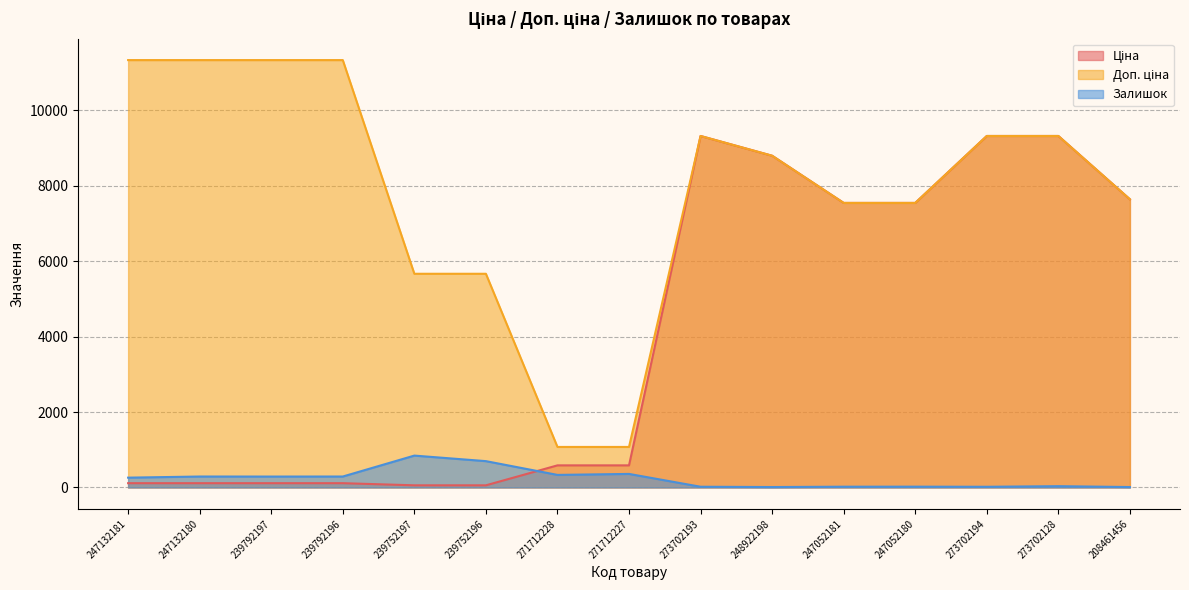

True or false: Залишок has more than 2 points higher than both neighbors.

True